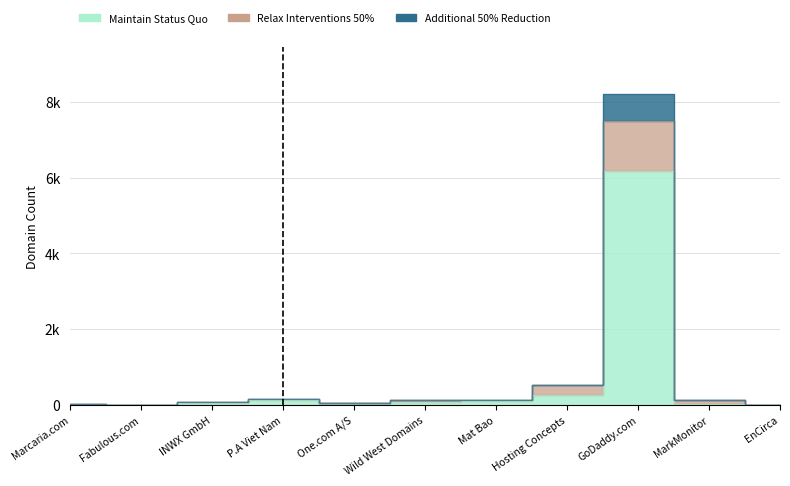

At how many categories does at least one series exceed 3859?

1